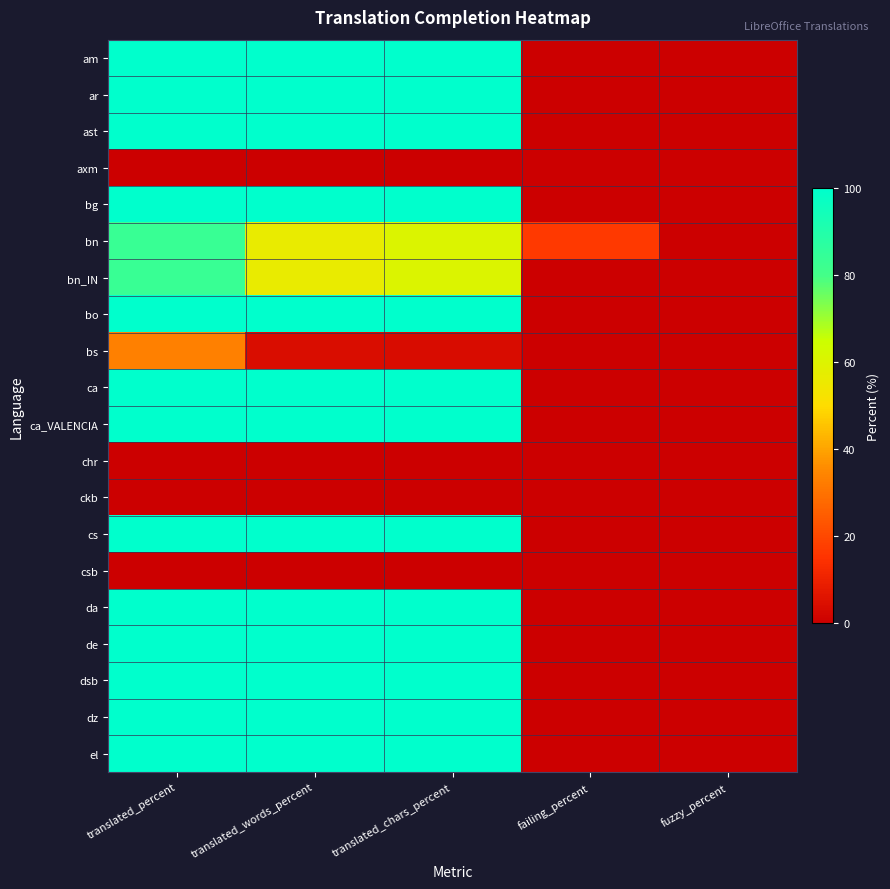

Reading left to right, list all the values displayed in this chart.

am: translated_percent=100.0	translated_words_percent=100.0	translated_chars_percent=100.0	failing_percent=0.0	fuzzy_percent=0.0
ar: translated_percent=100.0	translated_words_percent=100.0	translated_chars_percent=100.0	failing_percent=0.0	fuzzy_percent=0.0
ast: translated_percent=100.0	translated_words_percent=100.0	translated_chars_percent=100.0	failing_percent=0.0	fuzzy_percent=0.0
axm: translated_percent=0.0	translated_words_percent=0.0	translated_chars_percent=0.0	failing_percent=0.0	fuzzy_percent=0.0
bg: translated_percent=100.0	translated_words_percent=100.0	translated_chars_percent=100.0	failing_percent=0.0	fuzzy_percent=0.0
bn: translated_percent=83.3	translated_words_percent=56.5	translated_chars_percent=60.3	failing_percent=16.6	fuzzy_percent=0.0
bn_IN: translated_percent=83.3	translated_words_percent=56.5	translated_chars_percent=60.3	failing_percent=0.0	fuzzy_percent=0.0
bo: translated_percent=100.0	translated_words_percent=100.0	translated_chars_percent=100.0	failing_percent=0.0	fuzzy_percent=0.0
bs: translated_percent=33.3	translated_words_percent=4.0	translated_chars_percent=3.7	failing_percent=0.0	fuzzy_percent=0.0
ca: translated_percent=100.0	translated_words_percent=100.0	translated_chars_percent=100.0	failing_percent=0.0	fuzzy_percent=0.0
ca_VALENCIA: translated_percent=100.0	translated_words_percent=100.0	translated_chars_percent=100.0	failing_percent=0.0	fuzzy_percent=0.0
chr: translated_percent=0.0	translated_words_percent=0.0	translated_chars_percent=0.0	failing_percent=0.0	fuzzy_percent=0.0
ckb: translated_percent=0.0	translated_words_percent=0.0	translated_chars_percent=0.0	failing_percent=0.0	fuzzy_percent=0.0
cs: translated_percent=100.0	translated_words_percent=100.0	translated_chars_percent=100.0	failing_percent=0.0	fuzzy_percent=0.0
csb: translated_percent=0.0	translated_words_percent=0.0	translated_chars_percent=0.0	failing_percent=0.0	fuzzy_percent=0.0
da: translated_percent=100.0	translated_words_percent=100.0	translated_chars_percent=100.0	failing_percent=0.0	fuzzy_percent=0.0
de: translated_percent=100.0	translated_words_percent=100.0	translated_chars_percent=100.0	failing_percent=0.0	fuzzy_percent=0.0
dsb: translated_percent=100.0	translated_words_percent=100.0	translated_chars_percent=100.0	failing_percent=0.0	fuzzy_percent=0.0
dz: translated_percent=100.0	translated_words_percent=100.0	translated_chars_percent=100.0	failing_percent=0.0	fuzzy_percent=0.0
el: translated_percent=100.0	translated_words_percent=100.0	translated_chars_percent=100.0	failing_percent=0.0	fuzzy_percent=0.0